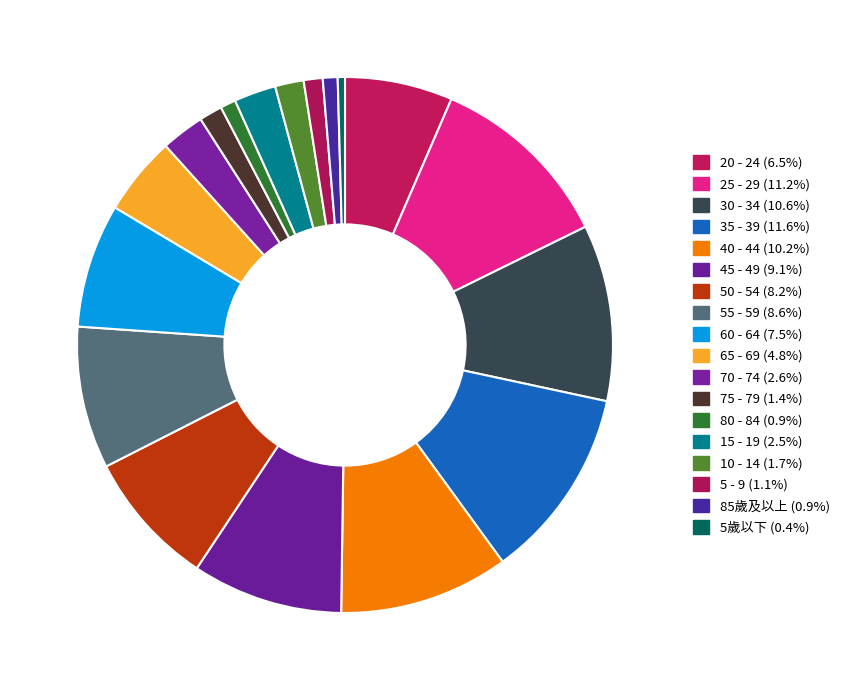

How many segments does this pie chart have?

18